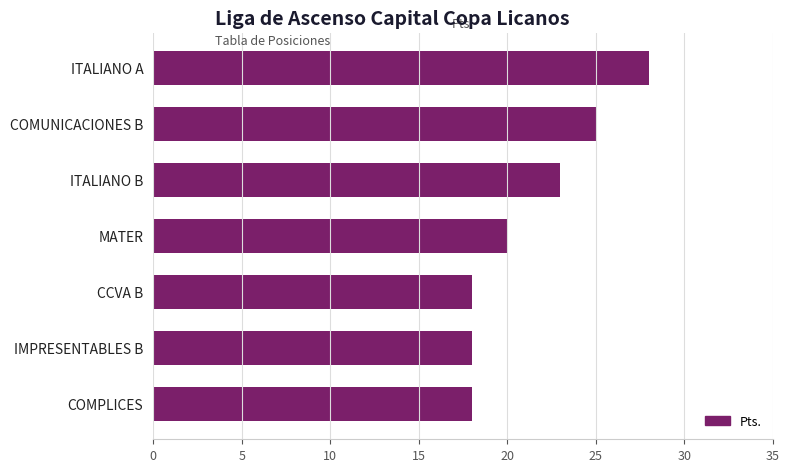

What is the label of the 1st bar from the top?

ITALIANO A